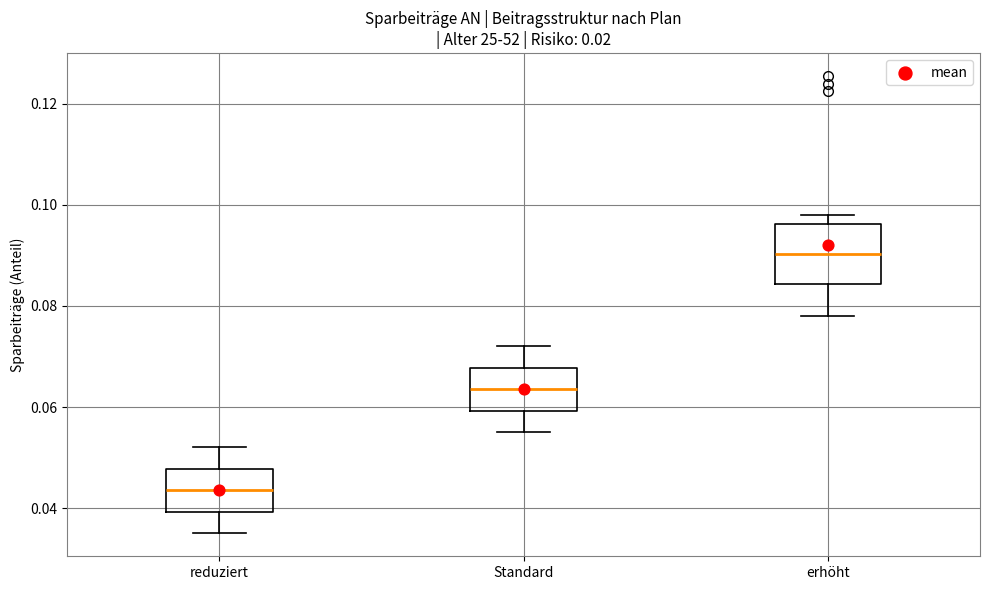

Reading left to right, transcribe this box plot: for each box, give where its median line is, the range the box spans, and where its two whiskers end, as read against the y-axis. The values are not printed on the chart, so give them approximately, as read against the axis.

reduziert: median 0.044, box 0.040 to 0.048, whiskers 0.036 to 0.052
Standard: median 0.064, box 0.060 to 0.068, whiskers 0.056 to 0.072
erhöht: median 0.090, box 0.084 to 0.096, whiskers 0.078 to 0.098